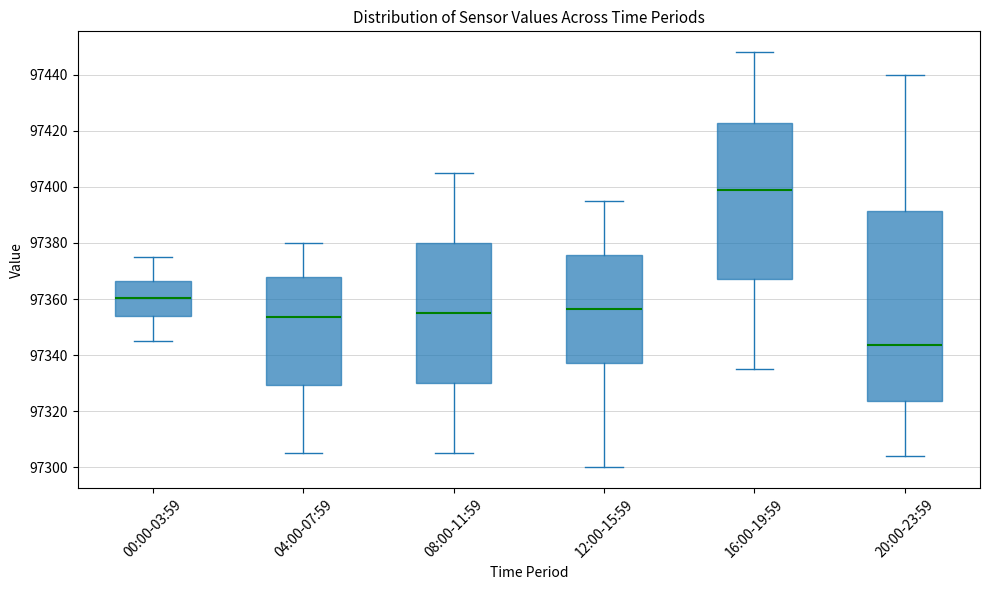

Where does the median line of the box for 00:00-03:59 sit on the y-axis? The values are not printed on the chart, so give them approximately, as read against the axis.

97360